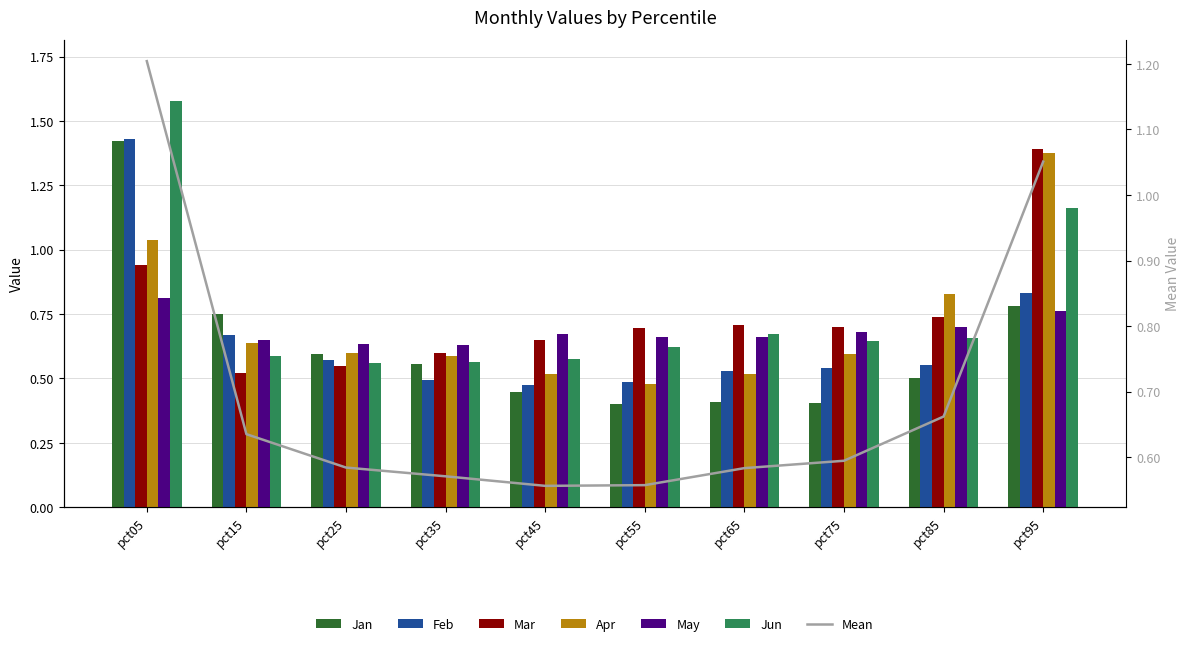

How many bars are there in each group?

6